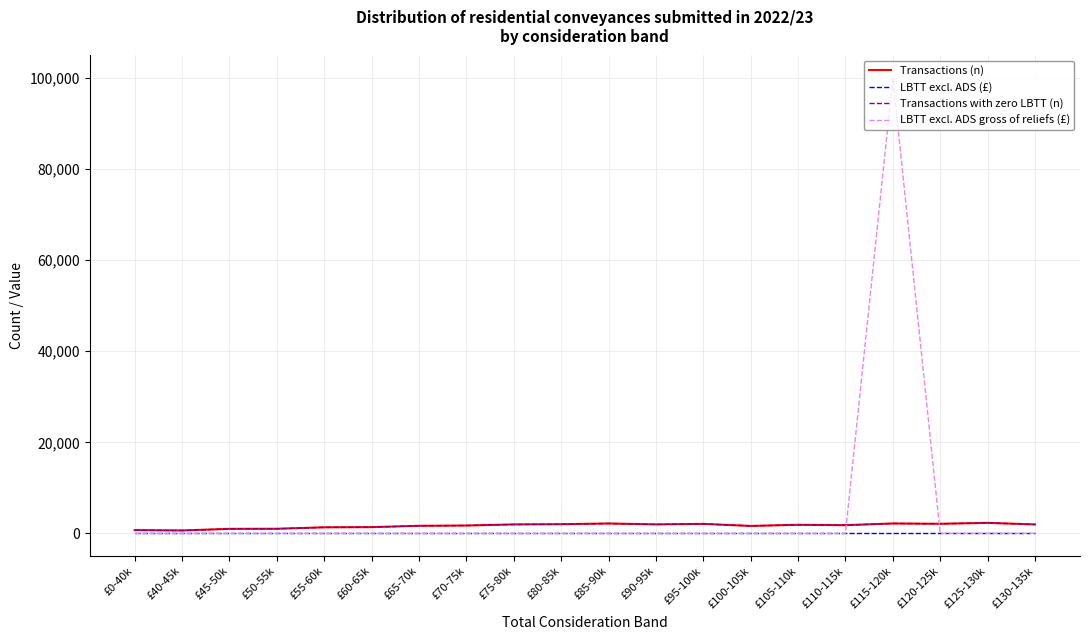

At which category is the sum across all series the highest?

£115-120k